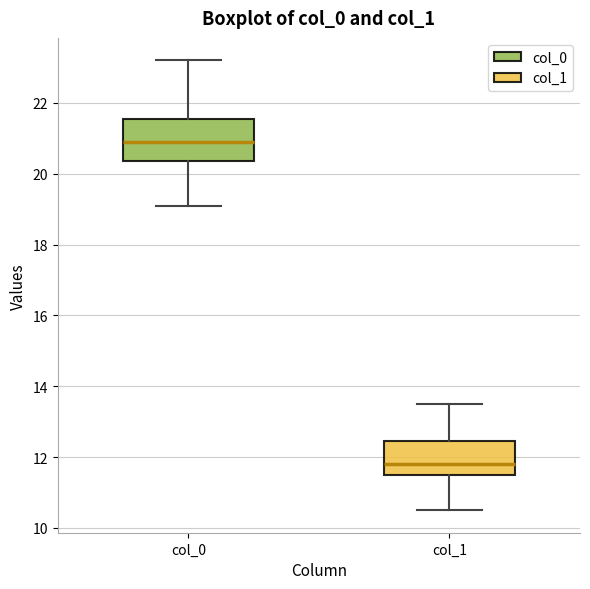

Comparing the boxes themselves (not the whiskers), which one is the tallest?

col_0